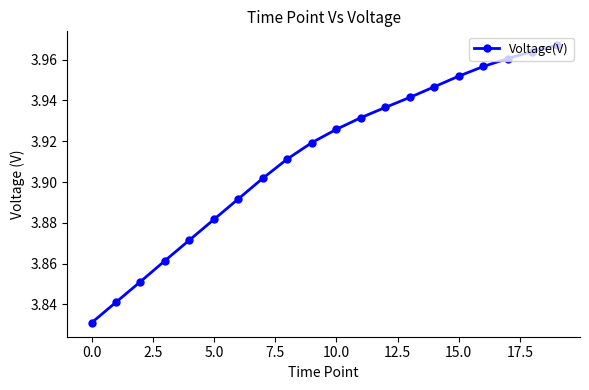

How many categories are shown in the chart?

20